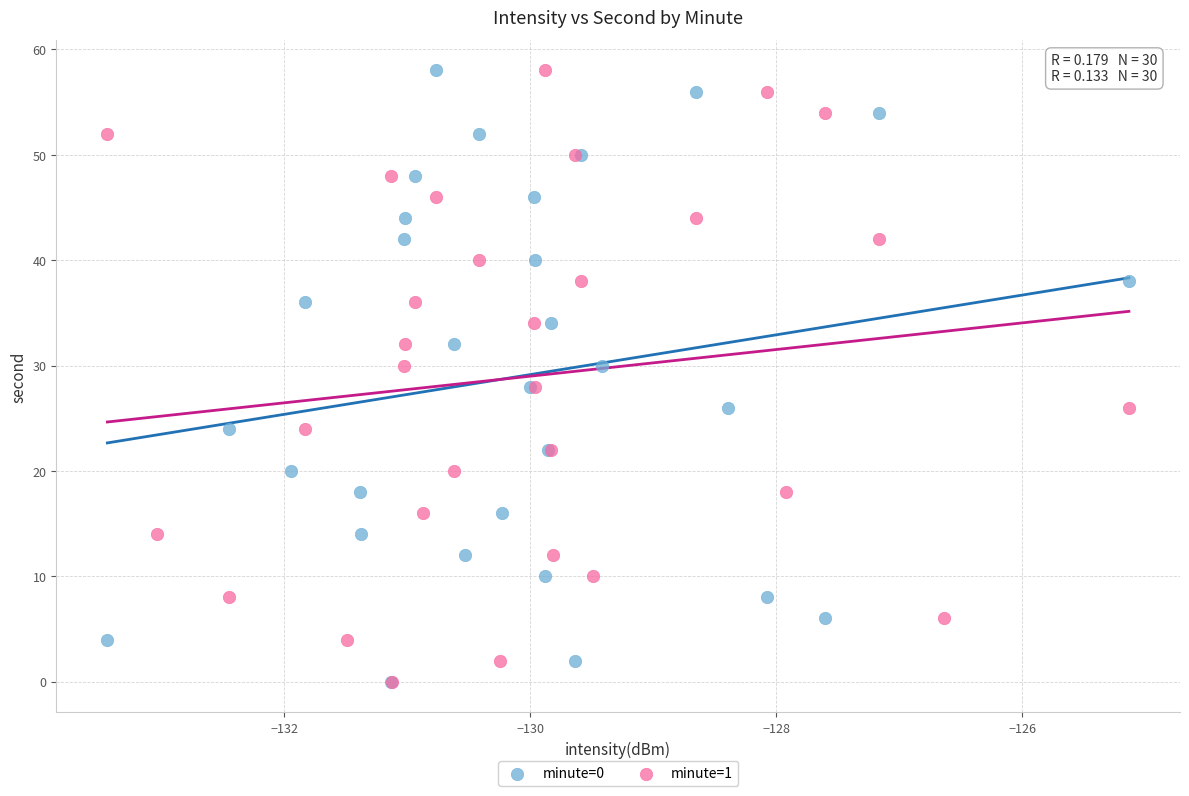

What are all the series names shown in the legend?

minute=0, minute=1